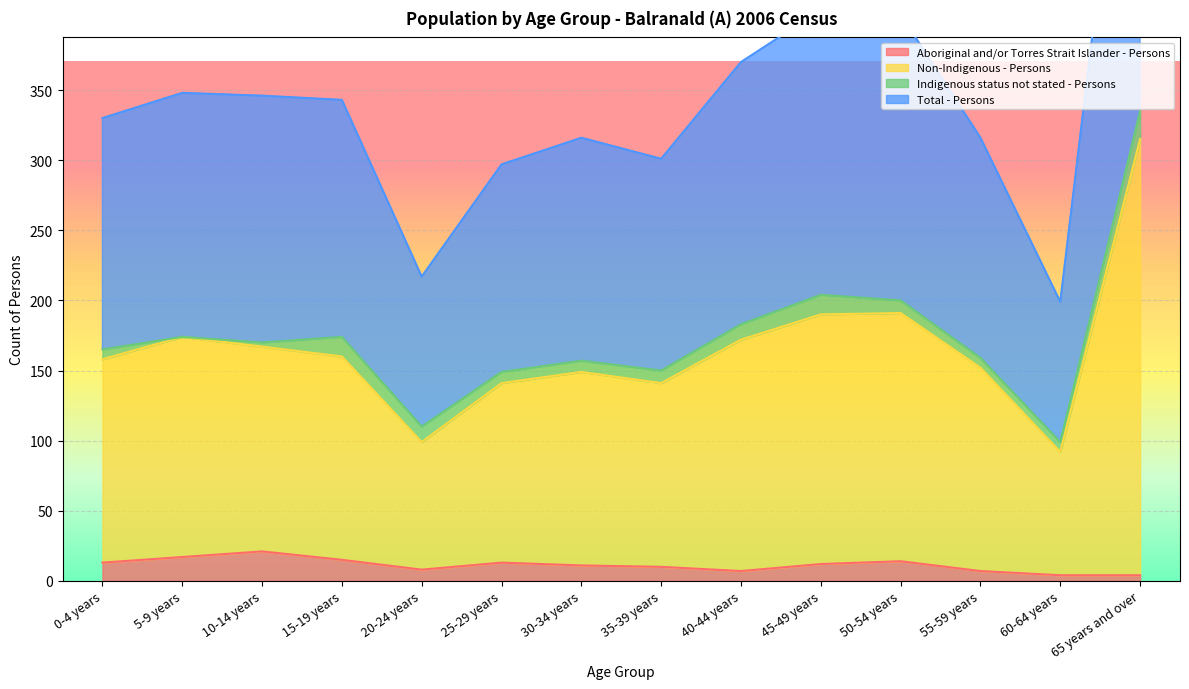

What is the lowest value of the Total - Persons series?

99